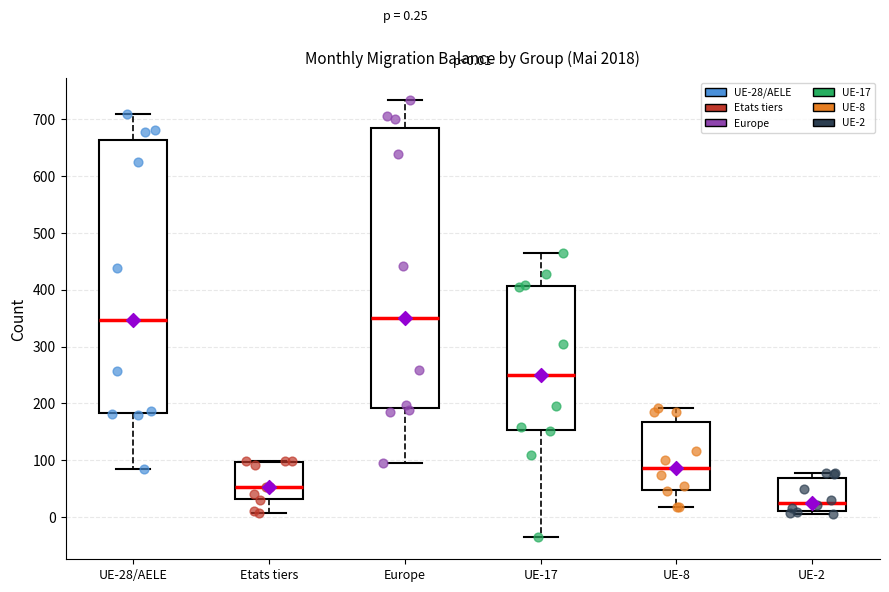

Which box's median line is the lowest?

UE-2